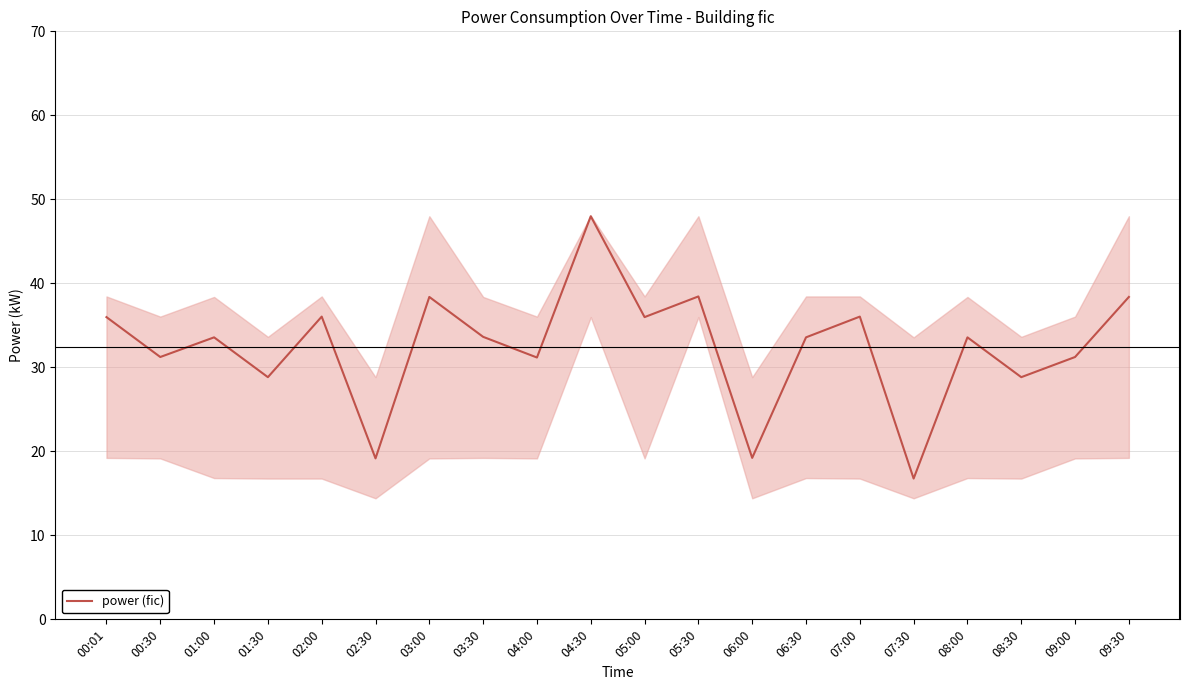

What is the value of the 11th point from the left?

36.0